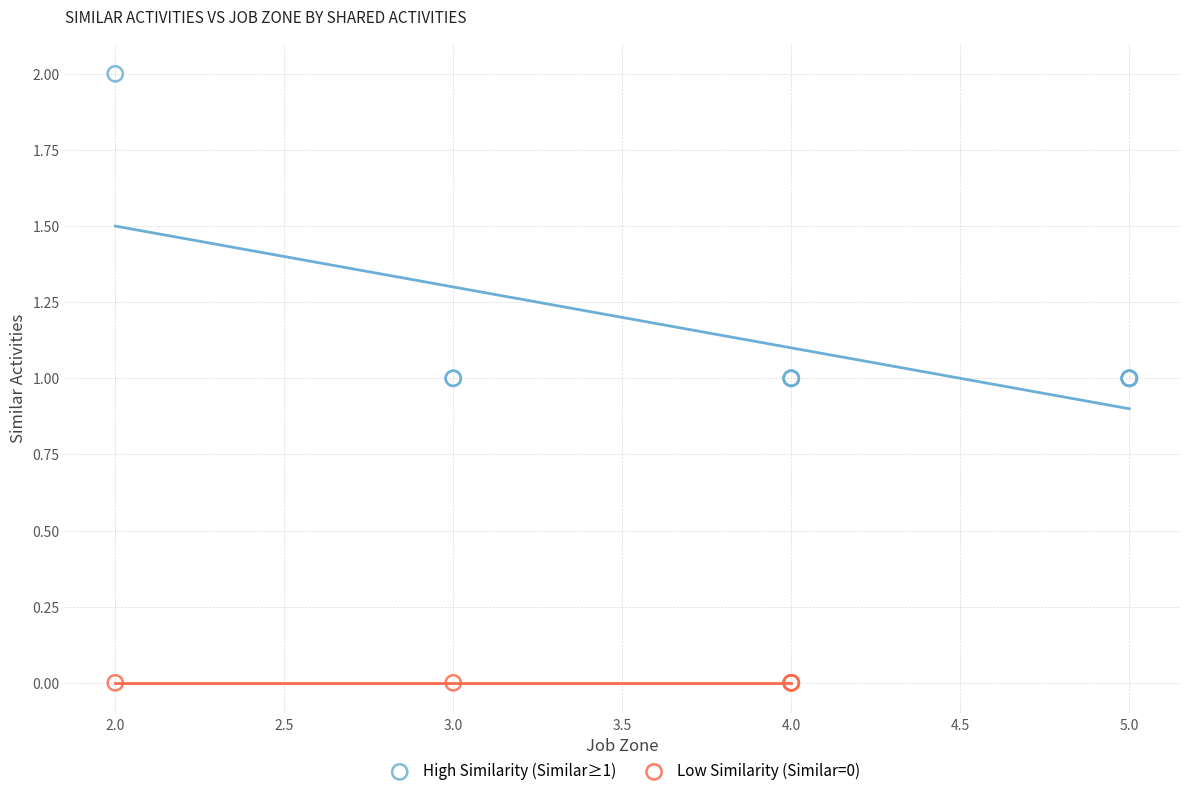

Which series contains the lowest Y value?

Low Similarity (Similar=0)